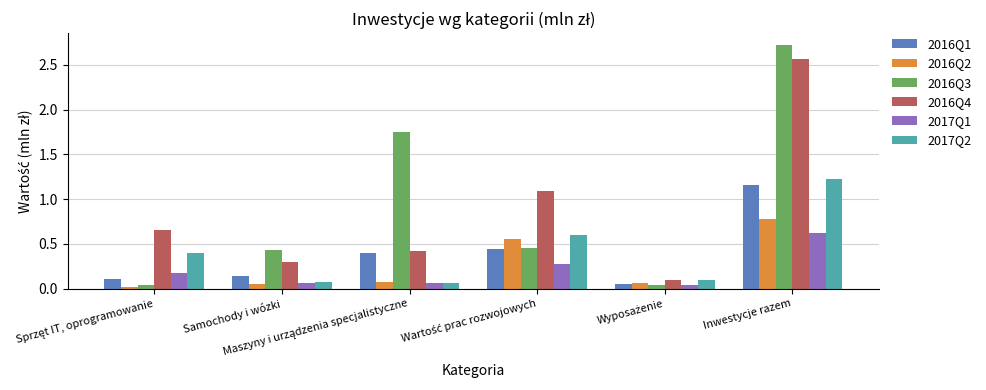

What is the average value of the 2016Q2 series?

0.3